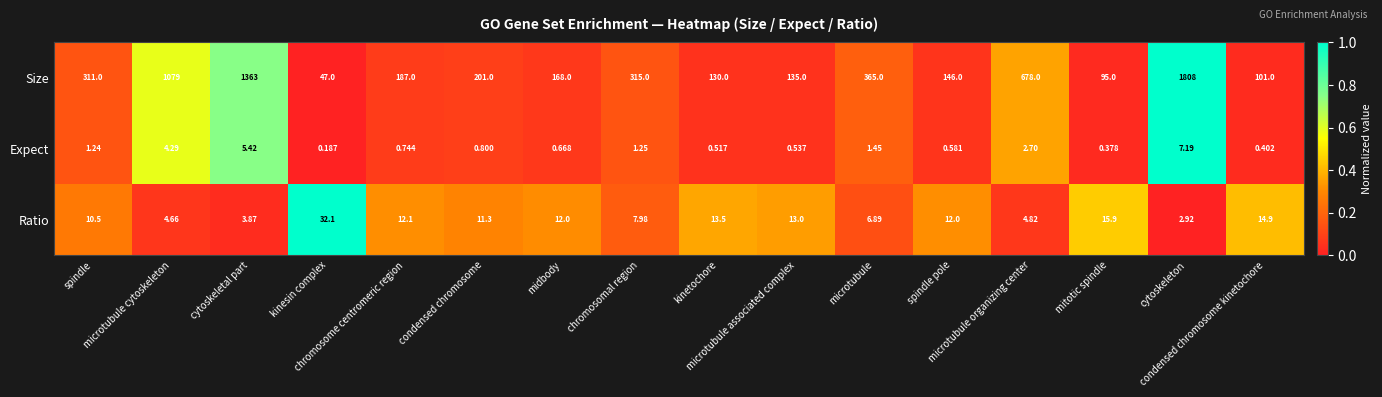

Which series has the widest spread of values?

Size